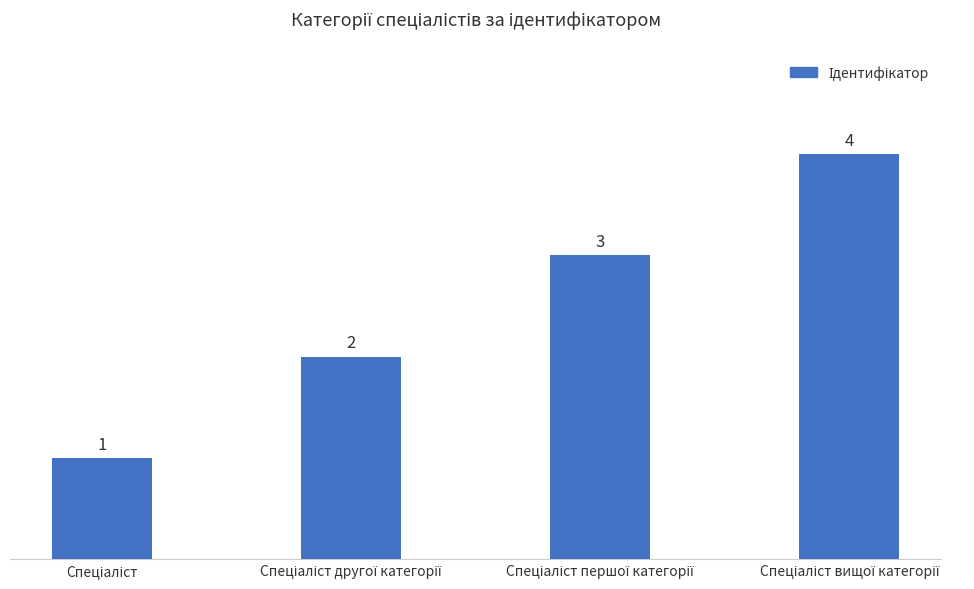

What is the value of the 1st bar from the left?

1